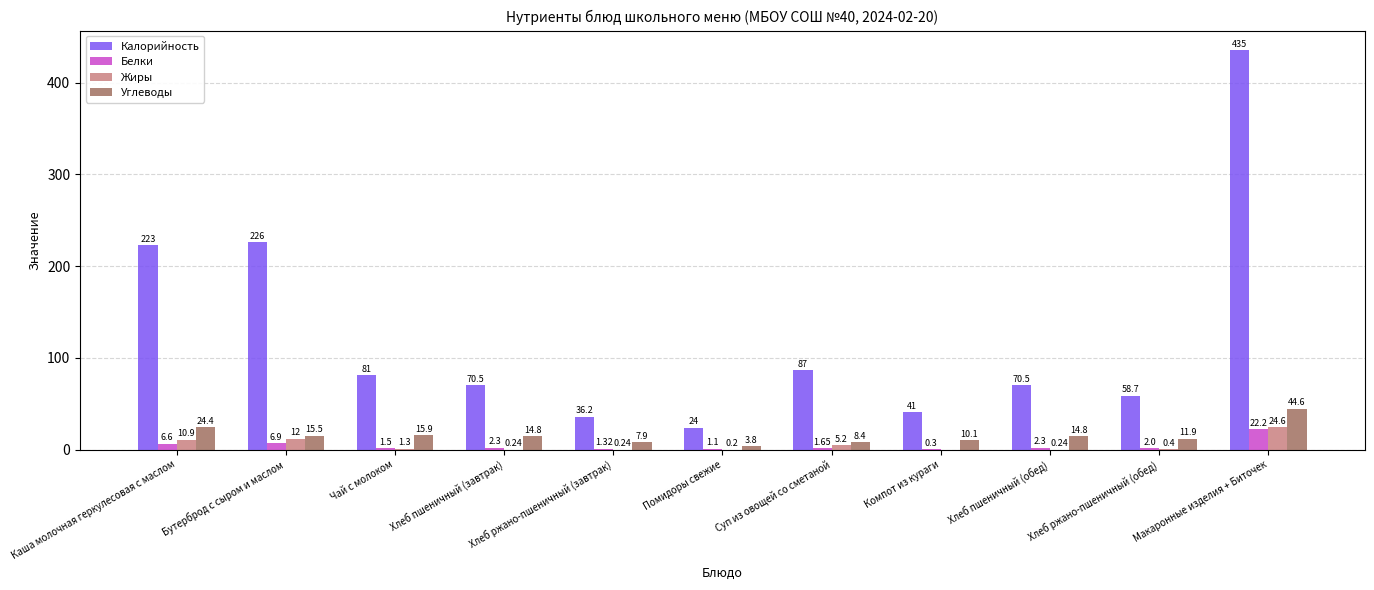

Which series has the largest range (max minus min)?

Калорийность